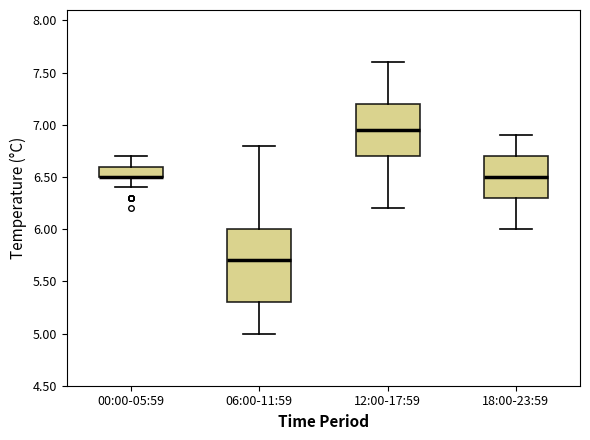

Where does the median line of the box for 12:00-17:59 sit on the y-axis? The values are not printed on the chart, so give them approximately, as read against the axis.

6.95